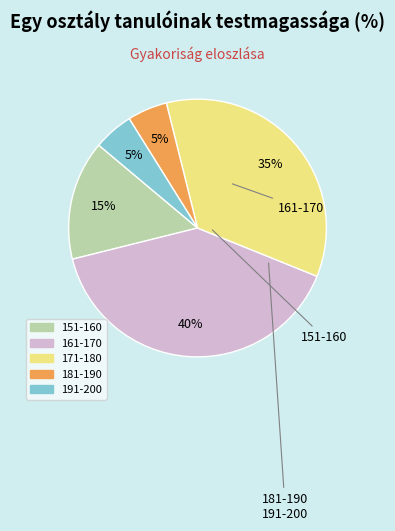

Does 161-170 represent more than half of the total?

No